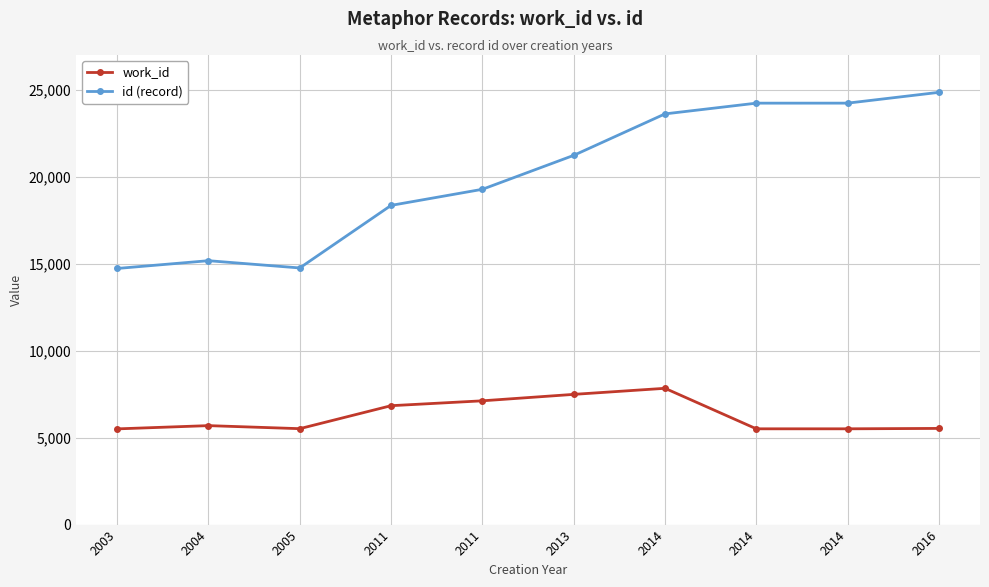

Where is the first local minimum for id (record)?

2005